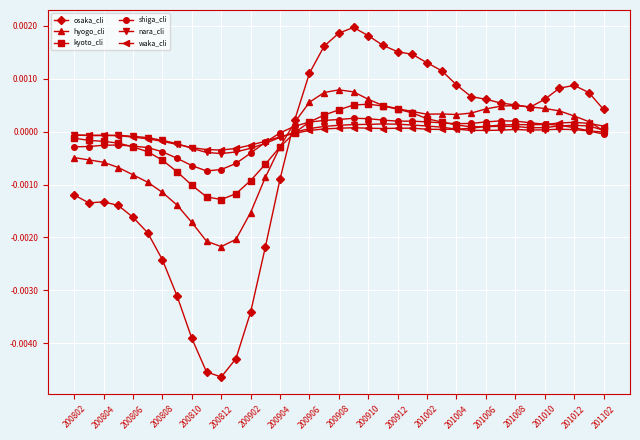

True or false: nara_cli has more than 2 interior local peaks.

True